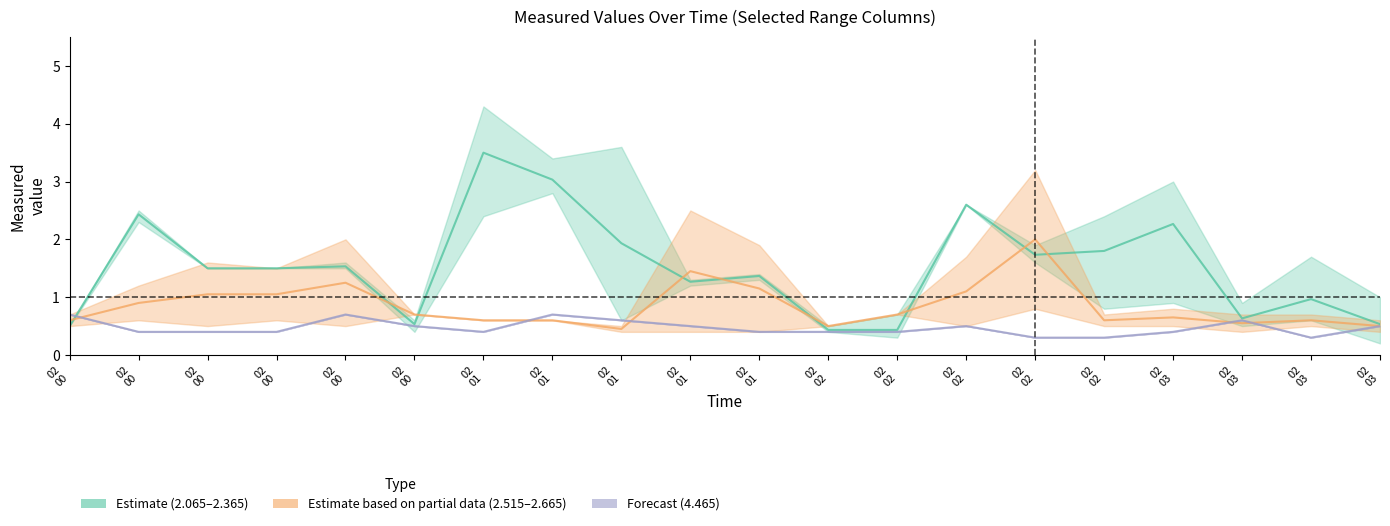

Is the value of 2.065 at 2009/05/02 01:20 greater than the value of 2.515 at 2009/05/02 01:10?

Yes